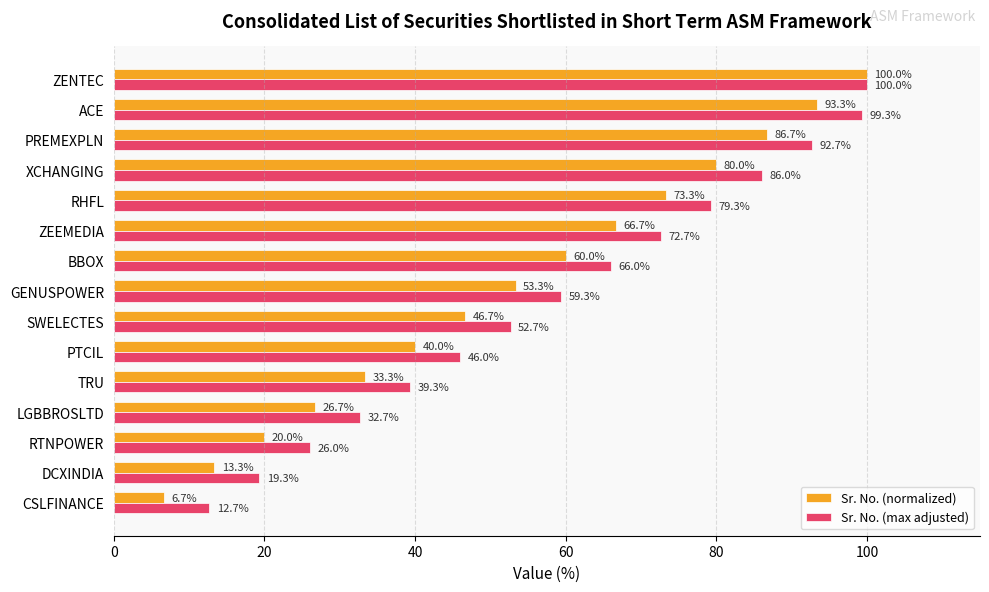

List the series in order of their overall mean, highest first.

Sr. No. (max adjusted), Sr. No. (normalized)